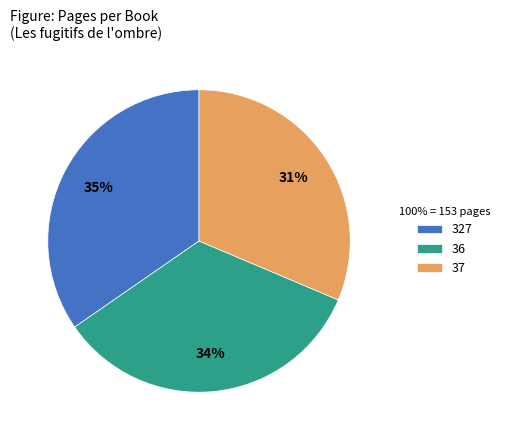

True or false: 36 accounts for 24% of the total.

False